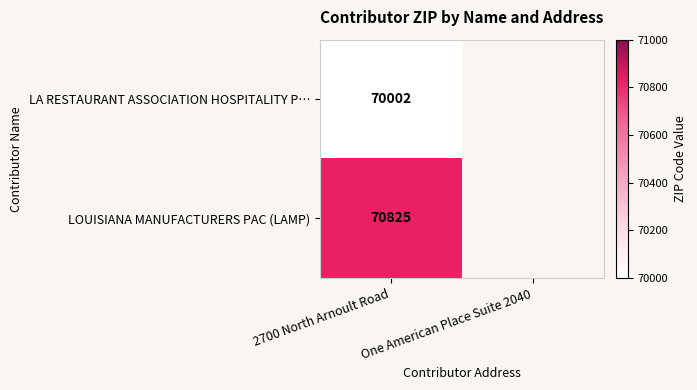

Rank the series at 2700 North Arnoult Road from highest to lowest value.

LOUISIANA MANUFACTURERS PAC (LAMP), LA RESTAURANT ASSOCIATION HOSPITALITY P…